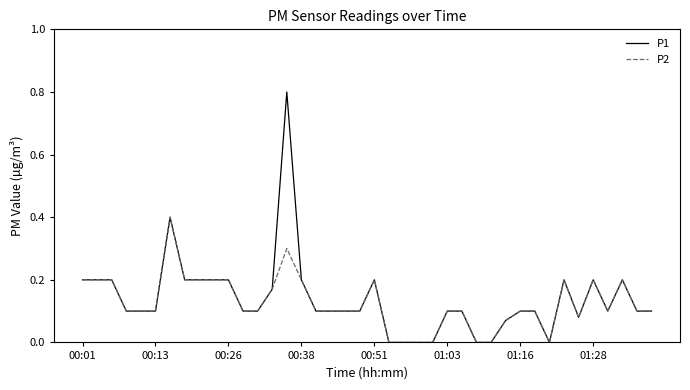

Rank the series by their maximum value, from lowest to highest.

P2, P1